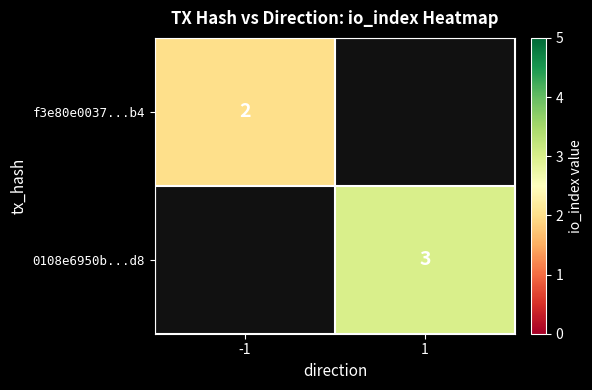

At how many categories does at least one series exceed 2?

1